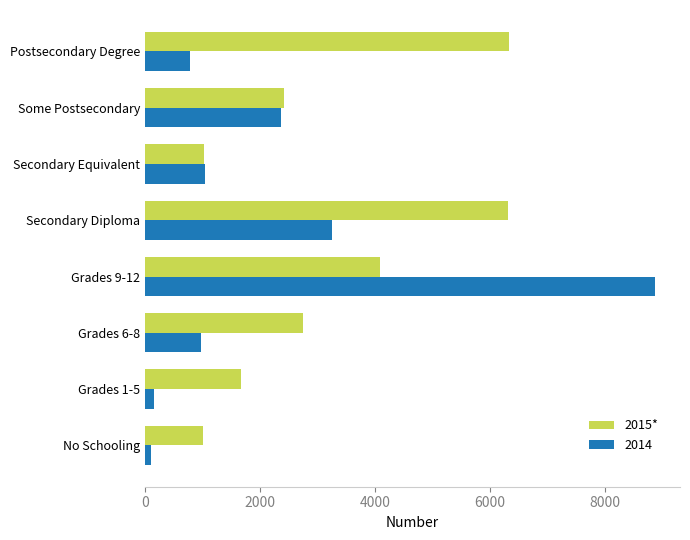

What is the greatest value displayed?

8862